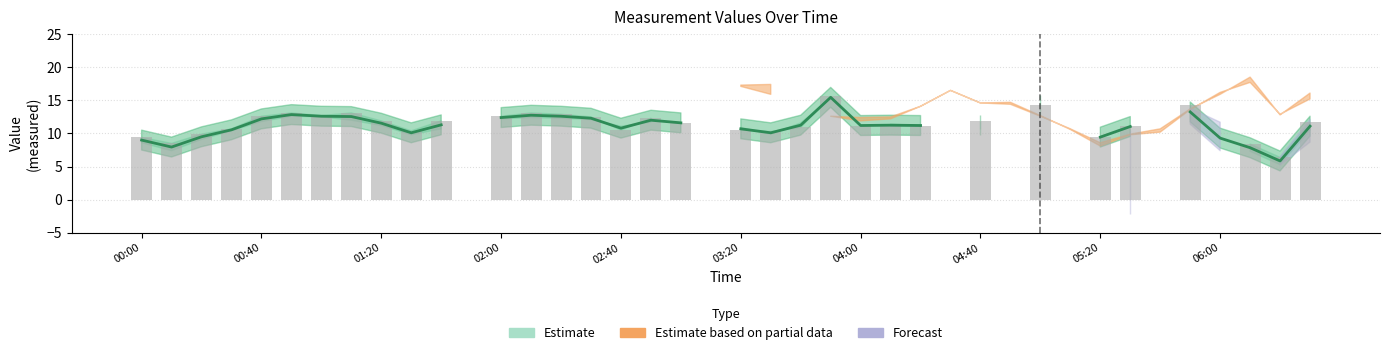

Reading left to right, extract all data points from this chart.

9.4	8.5	9.9	10.7	12.6	13.1	12.7	13.1	11.9	10.4	11.9	0.0	12.6	13.1	12.9	12.5	10.5	12.3	11.6	0.0	10.5	10.3	10.9	15.6	11.2	11.4	11.2	0.0	11.9	0.0	14.3	0.0	9.4	11.1	0.0	14.3	0.0	8.4	6.4	11.7